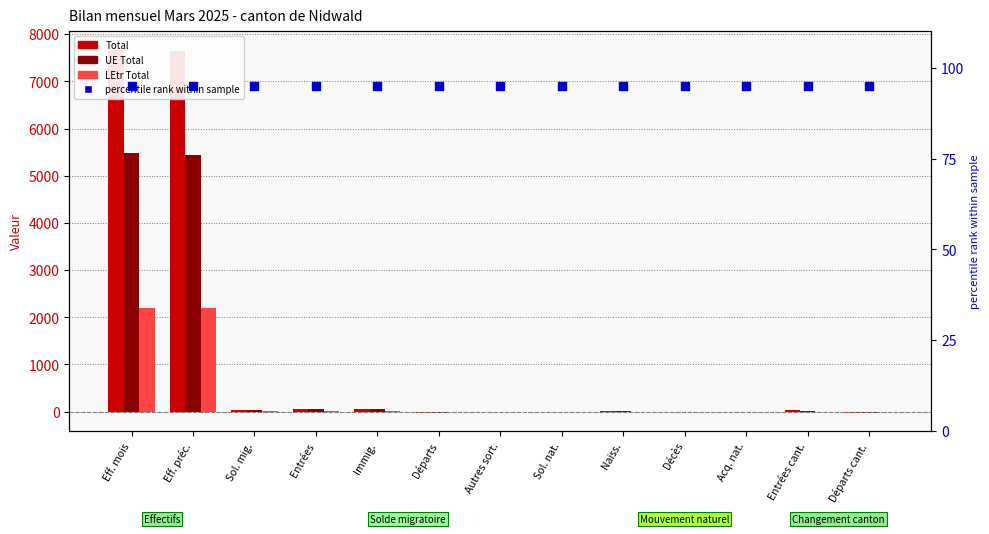

Is the value of LEtr Total at Entrées cant. greater than the value of Total at Entrées cant.?

No